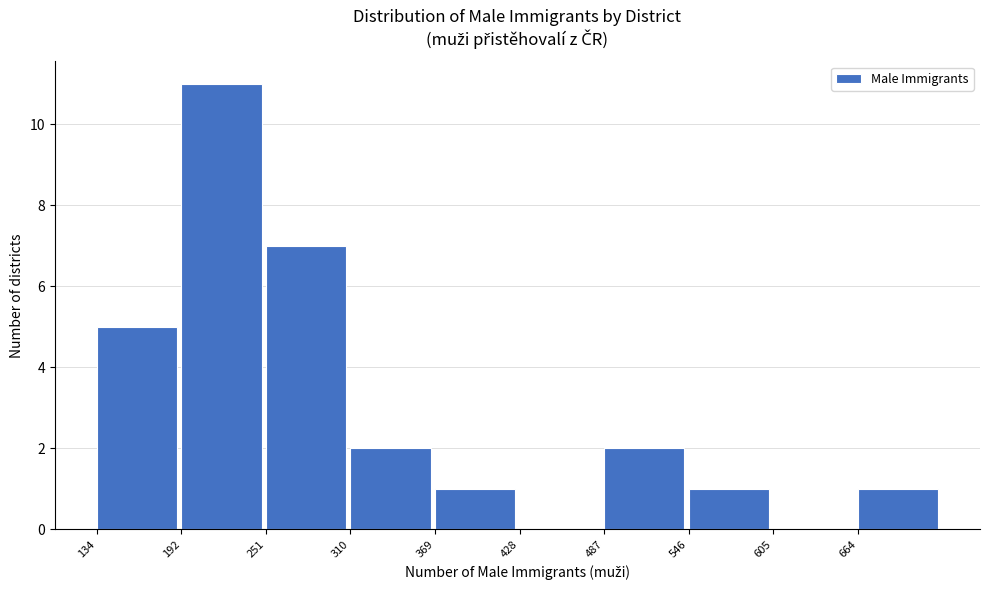

Reading left to right, list every bar in this chart as the range it spans on the x-axis followed by its height. Neither the bar edges nor the heights are printed on the chart, so give them approximately, as read against the axes.

130 to 190: 5
190 to 250: 11
250 to 310: 7
310 to 370: 2
370 to 430: 1
430 to 490: 0
490 to 550: 2
550 to 610: 1
610 to 660: 0
660 to 720: 1